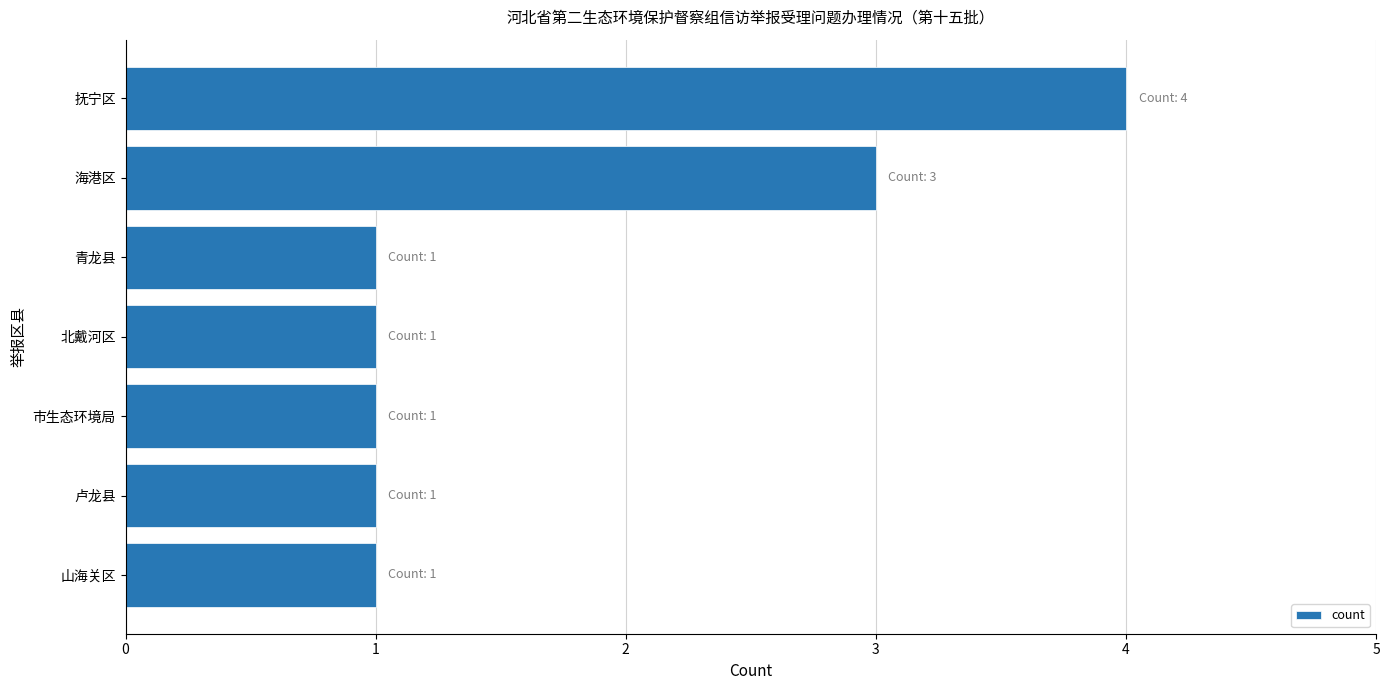

What is the average value?

2